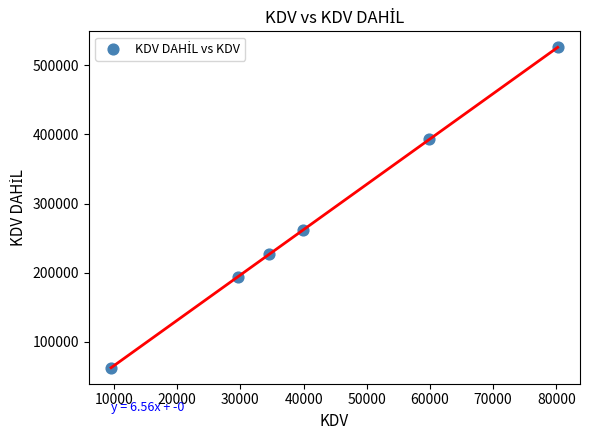

What is the average X value?

42300.5